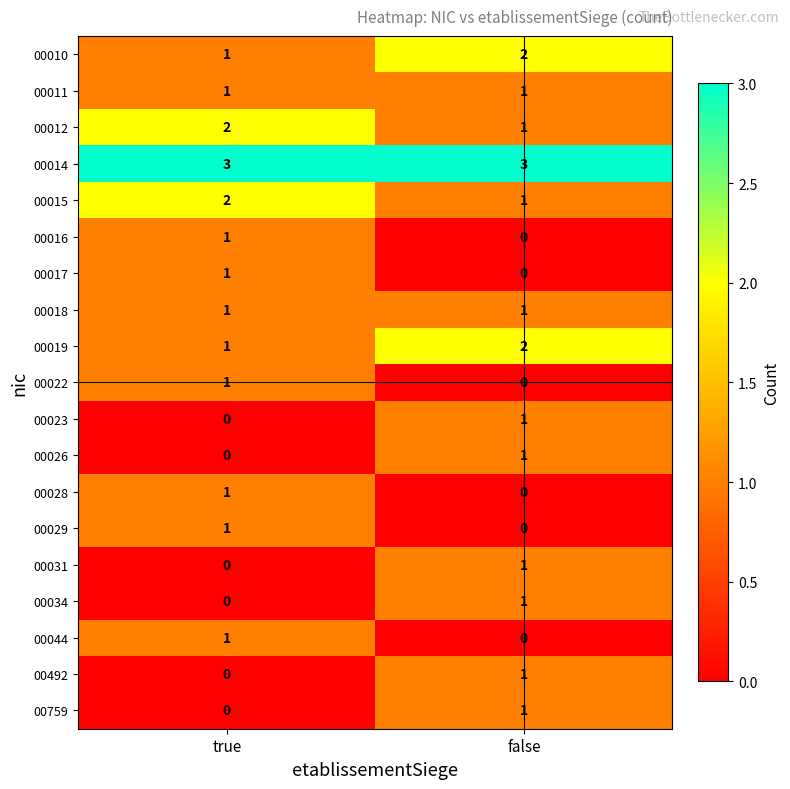

How many series are shown in this chart?

19